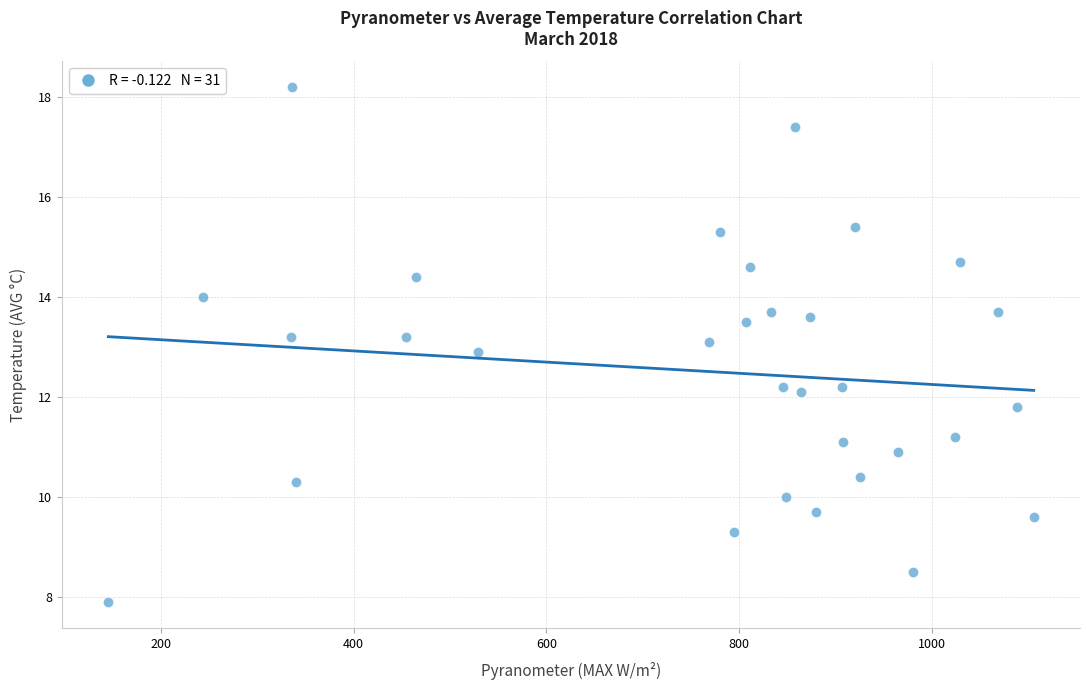

What is the range of Y values (max minus min)?

10.3